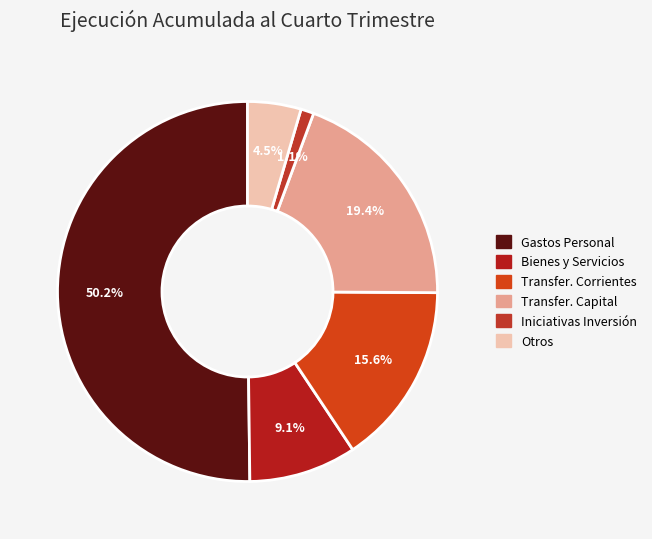

What is the smallest slice in the pie chart?

INICIATIVAS DE INVERSIÓN